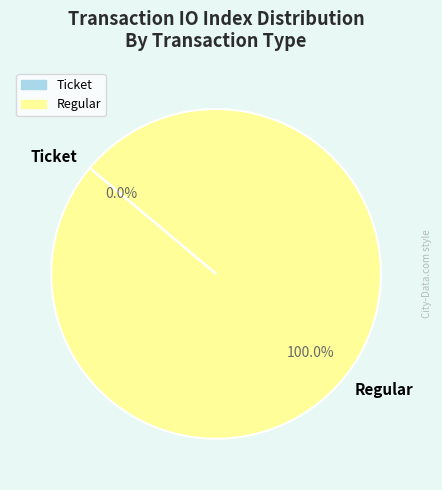

Which category has the biggest portion of the pie?

Regular